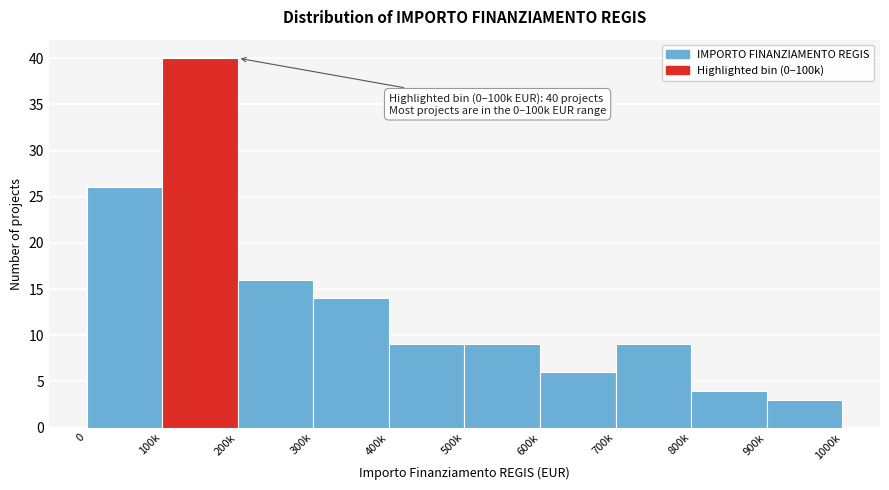

Reading right to left, transcribe all the data shown in this chart.

3	4	9	6	9	9	14	16	40	26